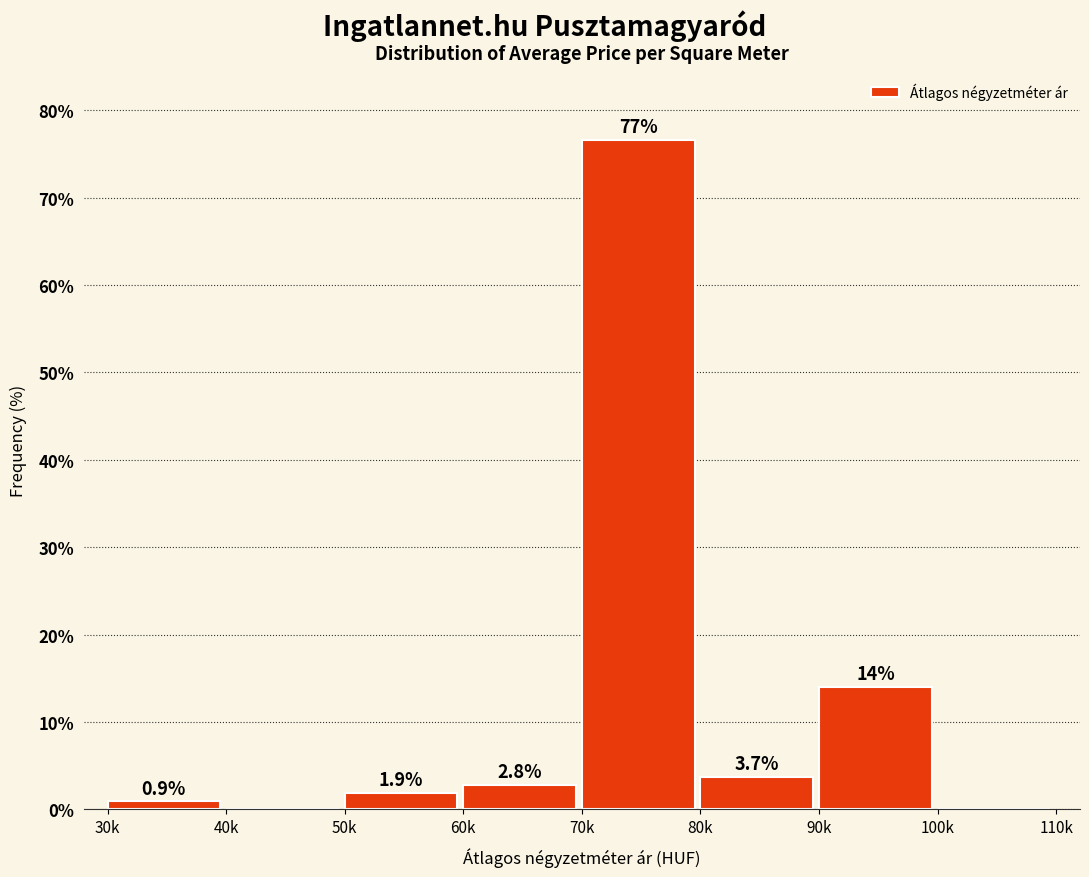

Reading left to right, what are all the values shown in this chart?

30k=0.9	40k=0.0	50k=1.9	60k=2.8	70k=76.6	80k=3.7	90k=14.0	100k=0.0